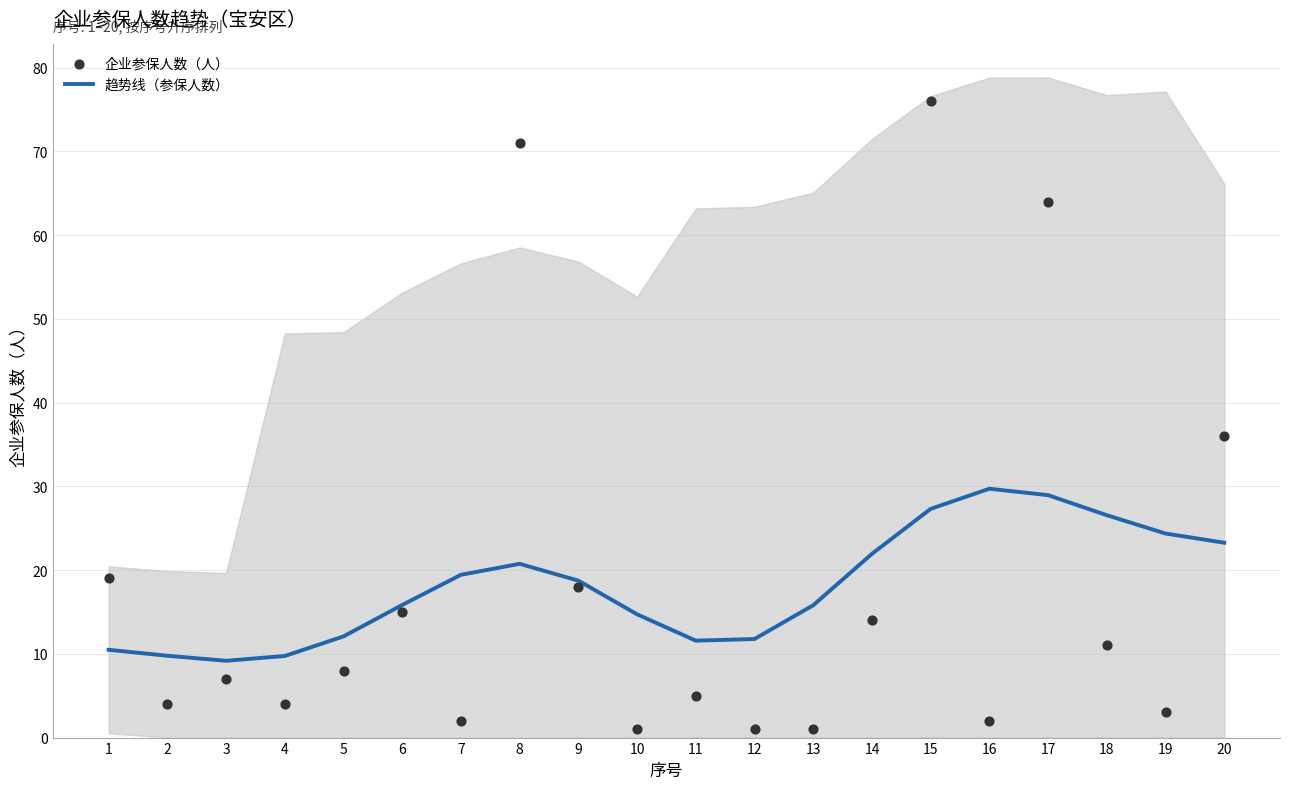

What are all the series names shown in the legend?

趋势线（参保人数）, 企业参保人数（人）